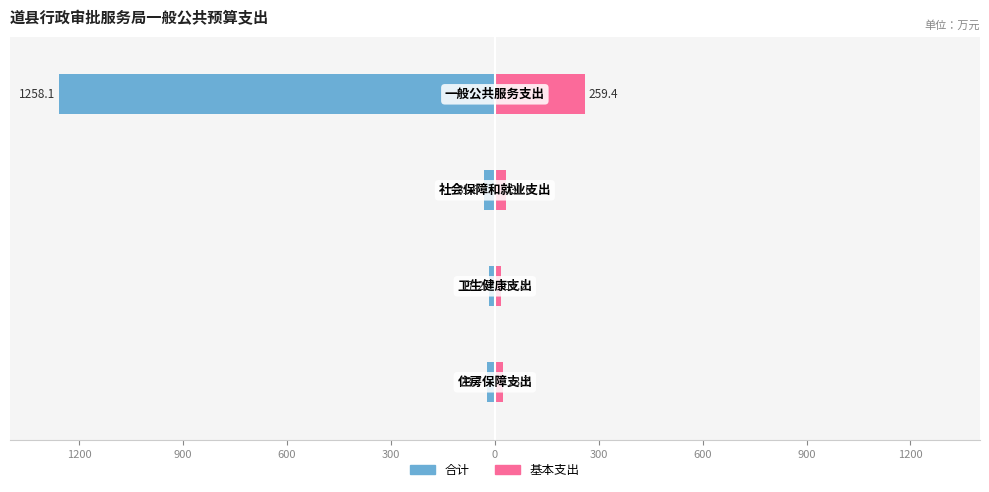

Count the number of data series in this chart.

2